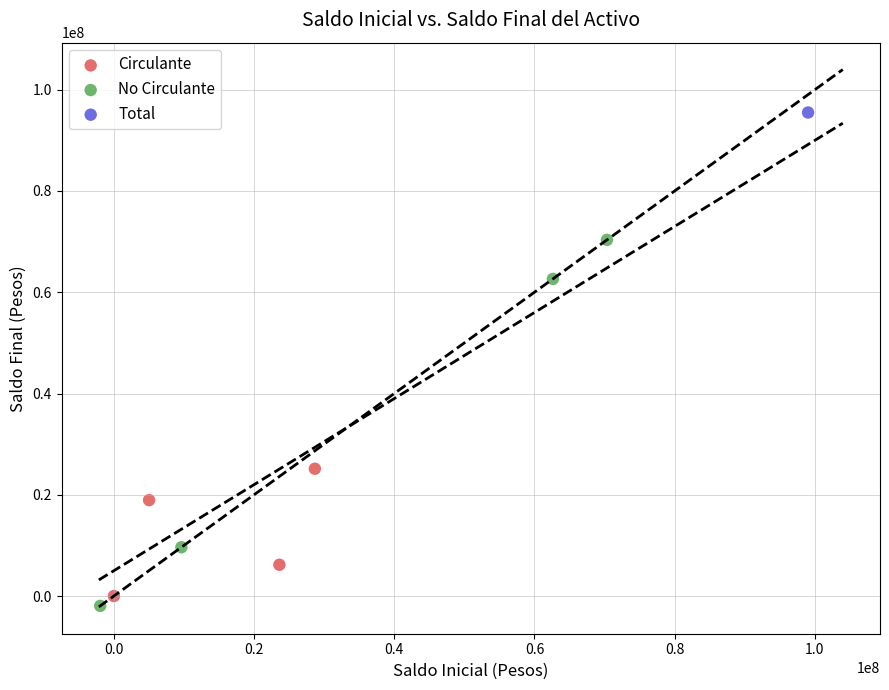

Which series reaches the minimum Y coordinate?

No Circulante